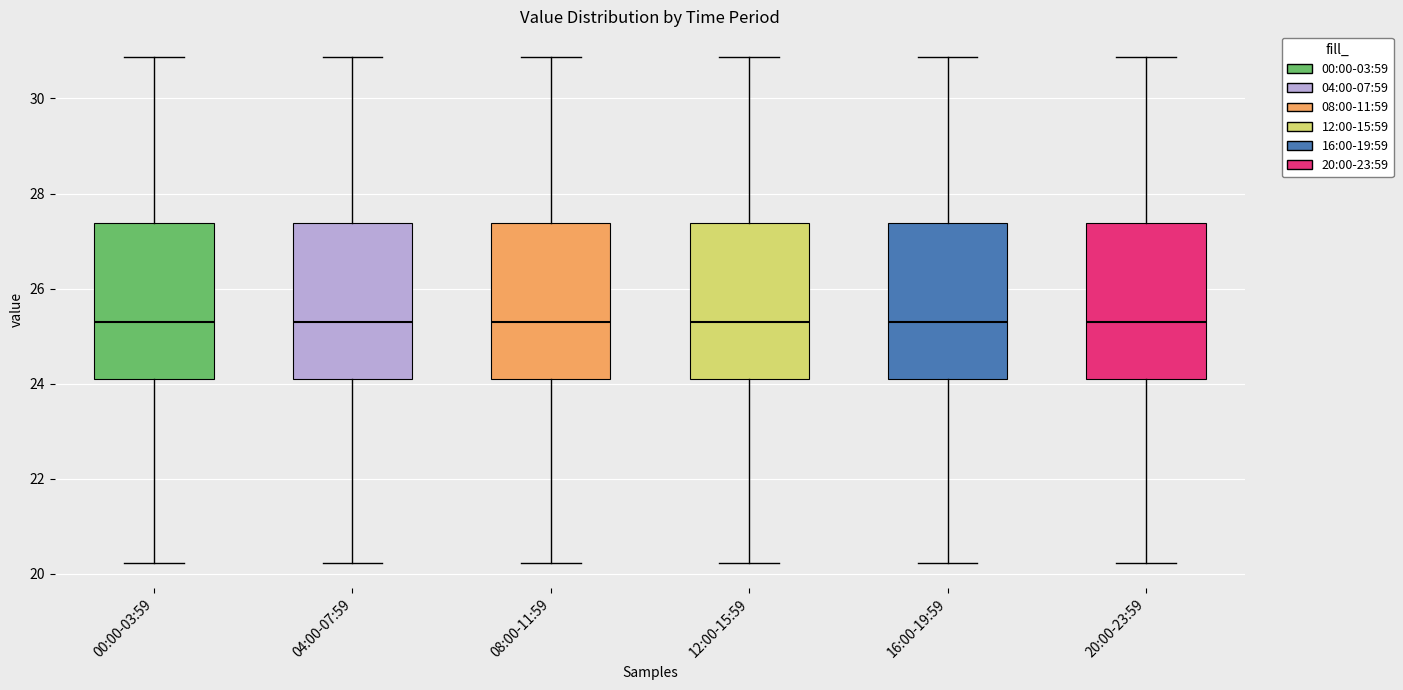

Where does the lower whisker of the box for 08:00-11:59 end on the y-axis? The values are not printed on the chart, so give them approximately, as read against the axis.

20.2